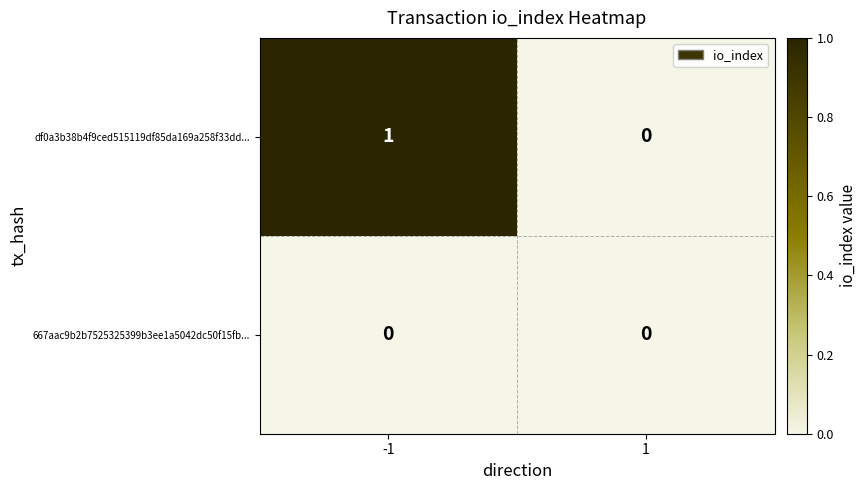

True or false: 667aac9b2b7525325399b3ee1a5042dc50f15fb... has a value of 0 at 1.

True